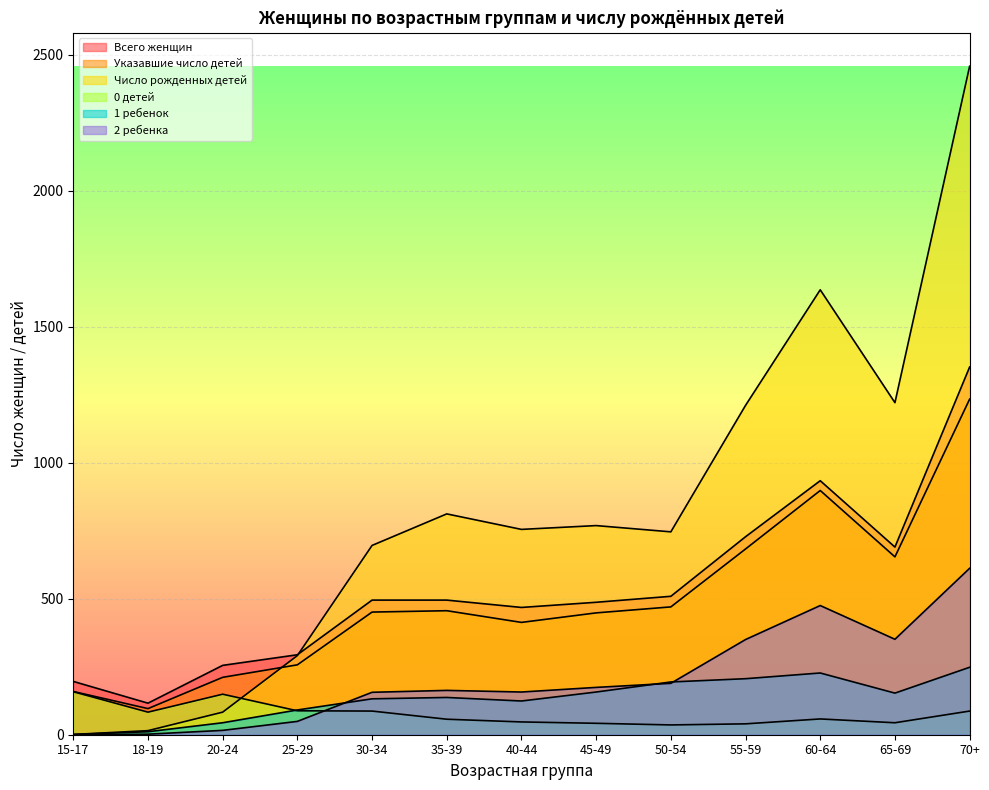

How many lines are shown in the chart?

6